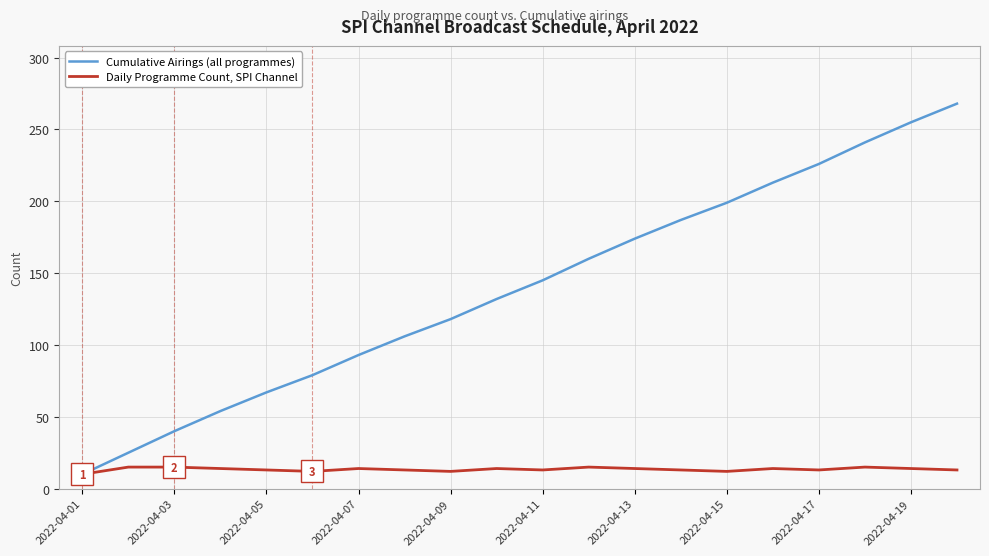

How many series are shown in this chart?

2